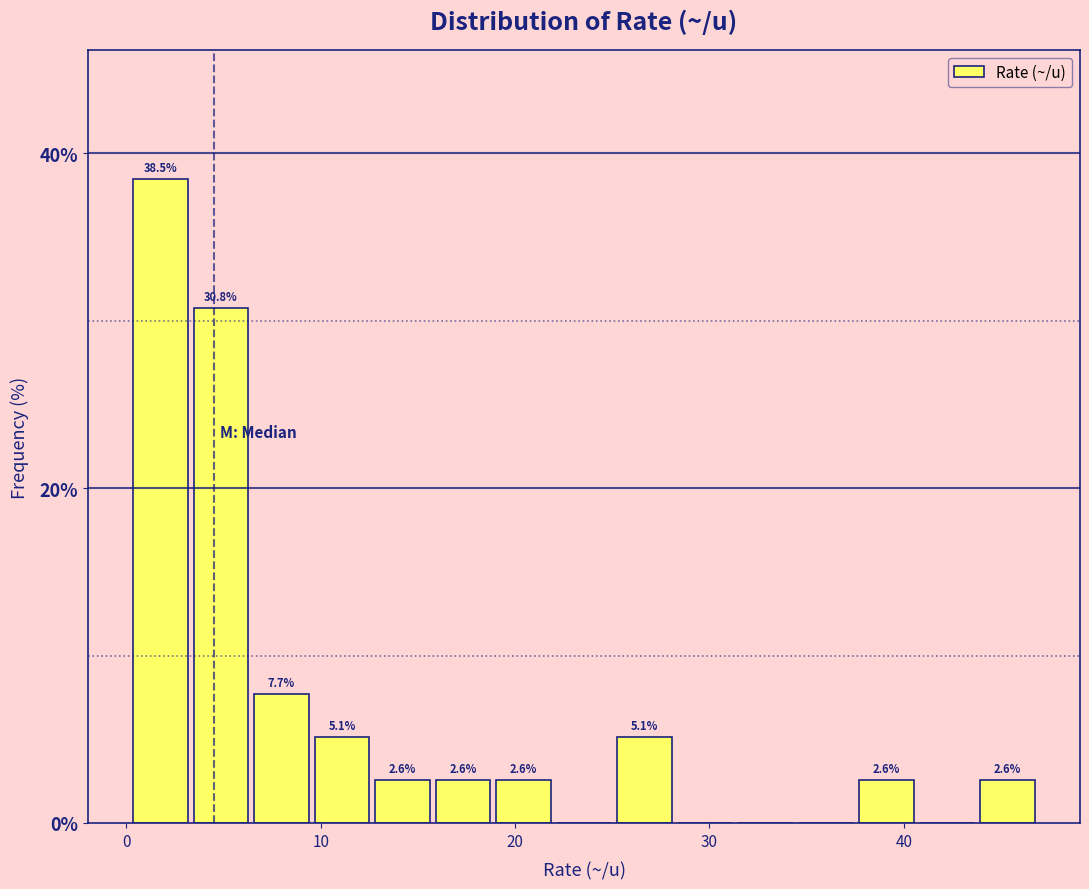

Read against the x-axis, roughly where is the centre of the tallest bar?

2